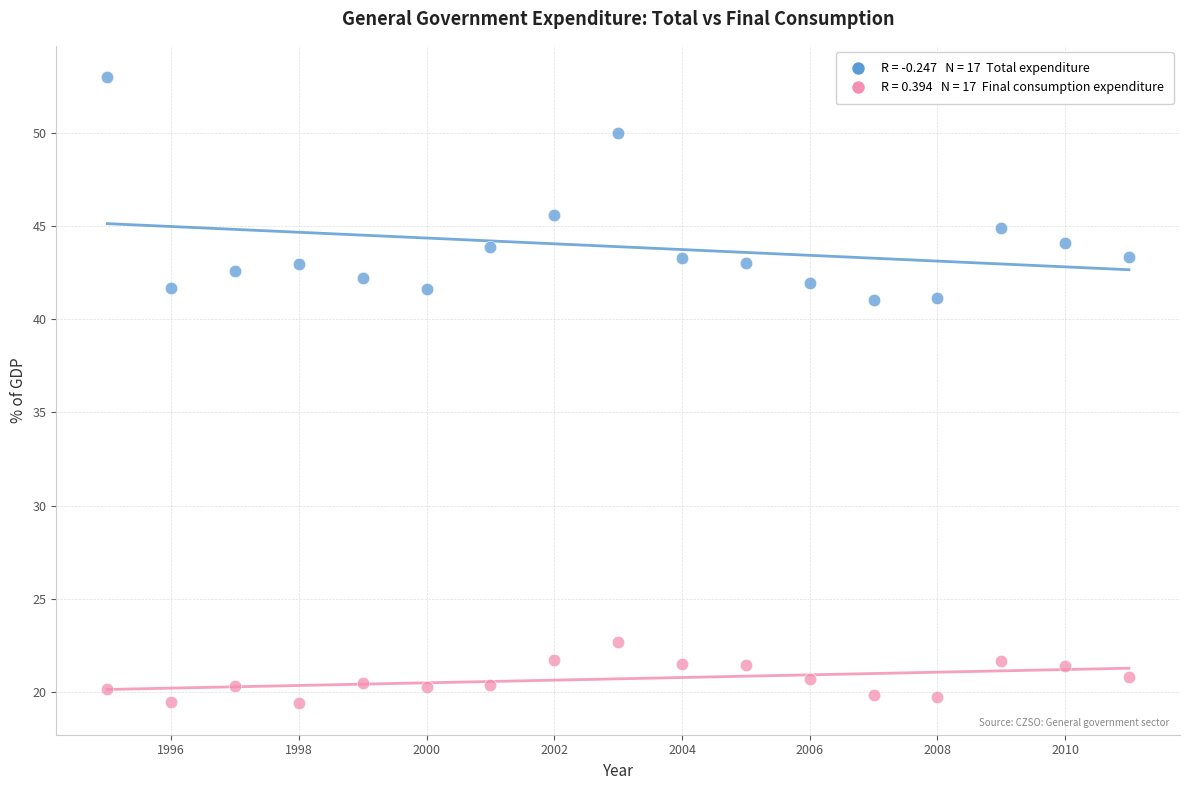

Across all data points, what is the range of X values (max minus min)?

16.0